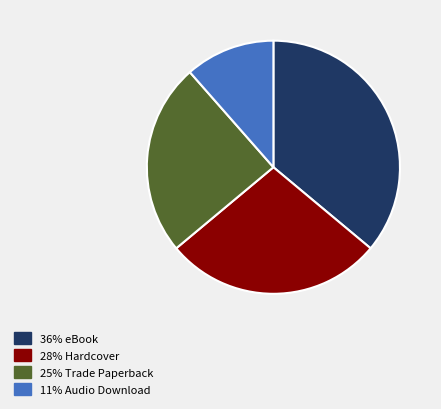

Is there a majority slice in this chart?

No